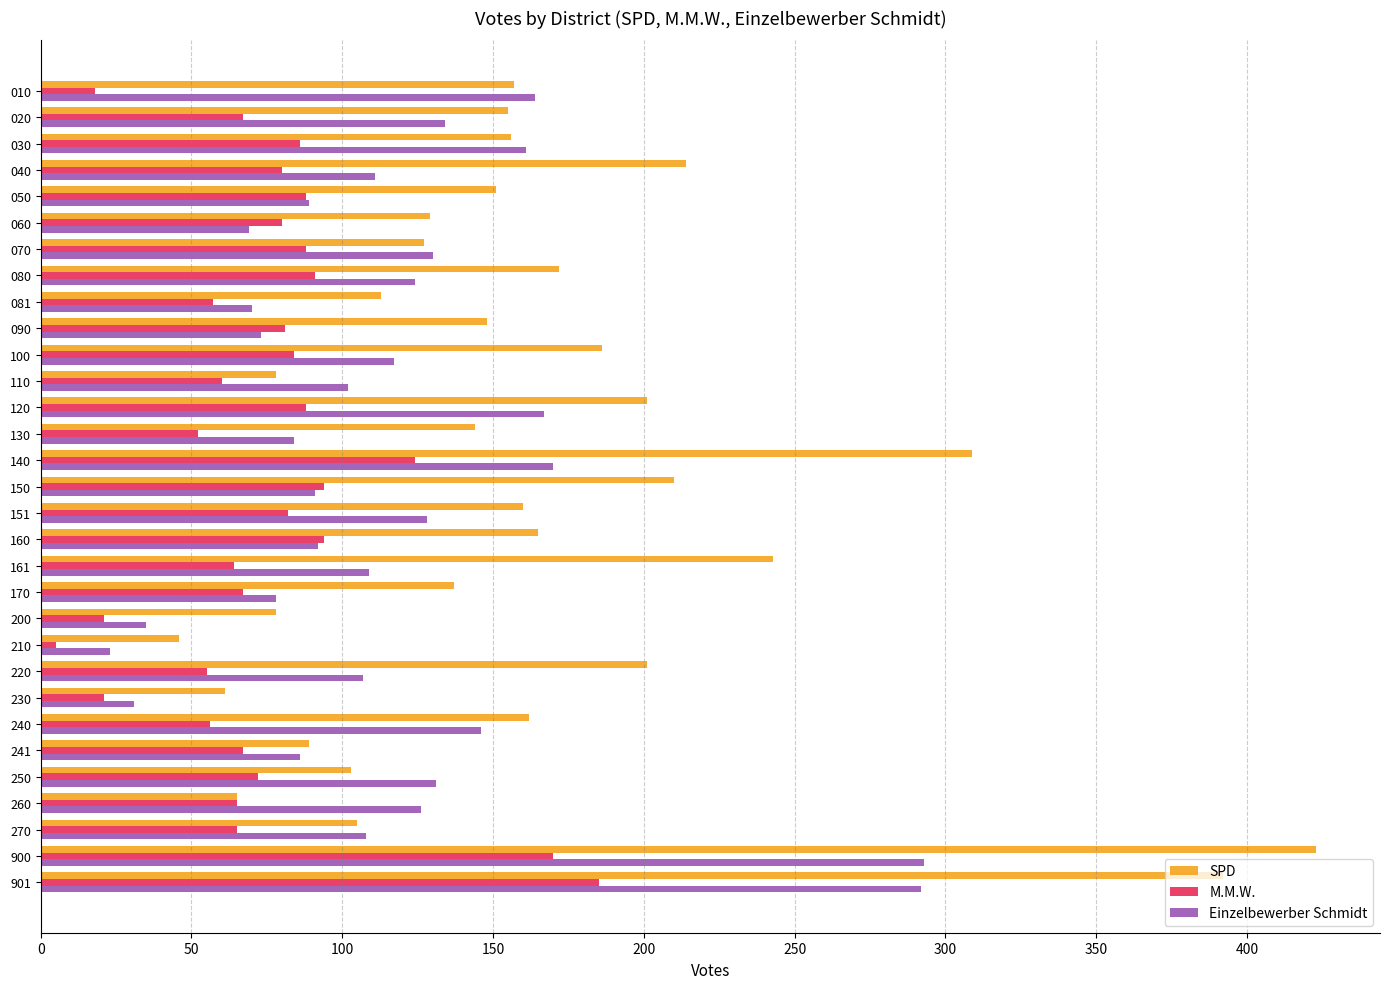

The value of SPD at 900 is 423. True or false?

True